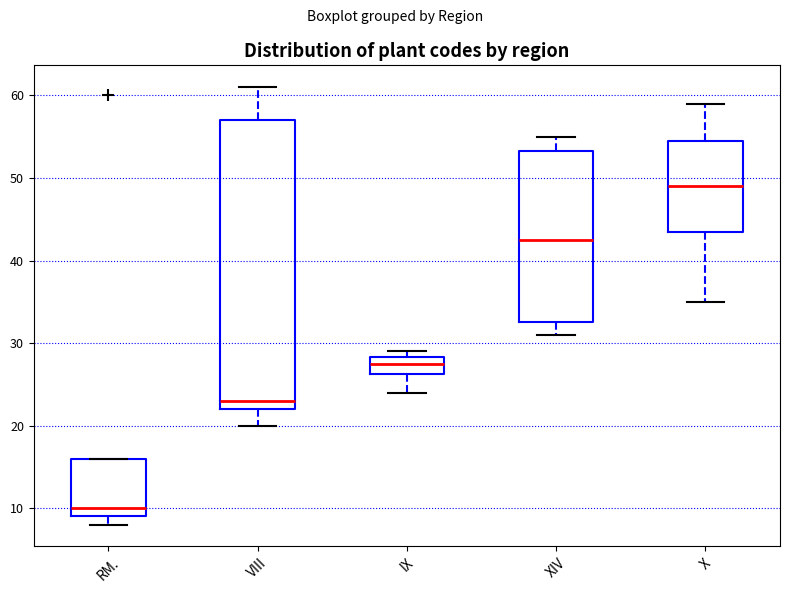

Where does the lower whisker of the box for IX end on the y-axis? The values are not printed on the chart, so give them approximately, as read against the axis.

24